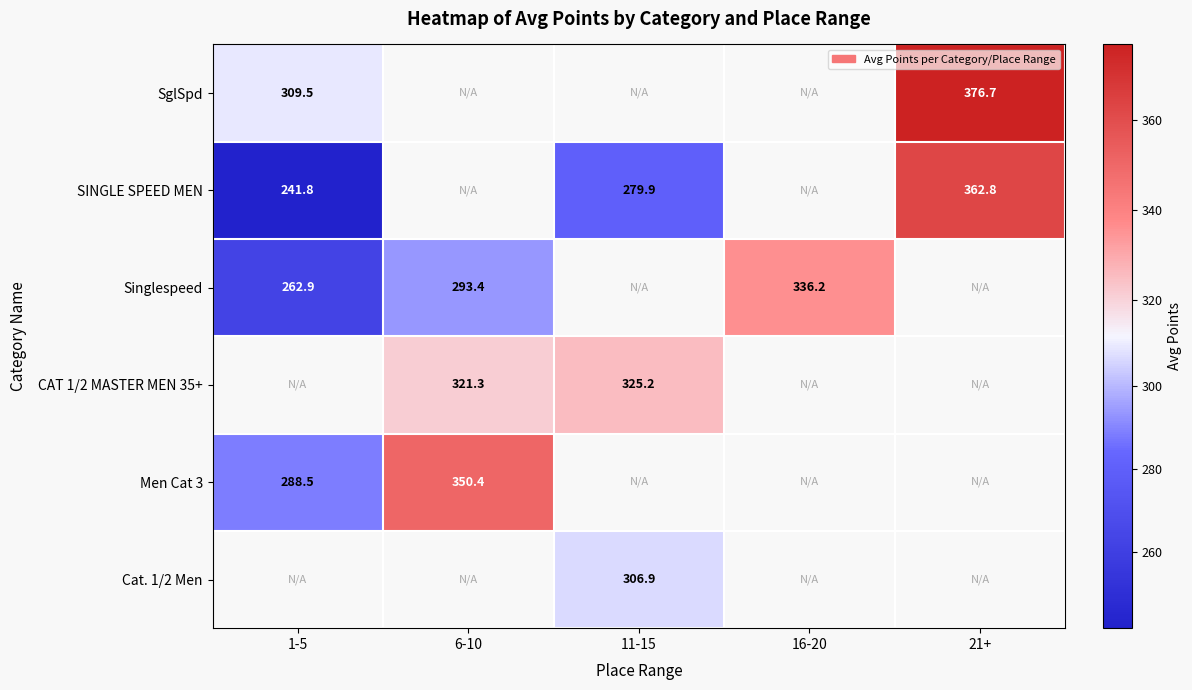

The value of SglSpd at 1-5 is 309.5. True or false?

True